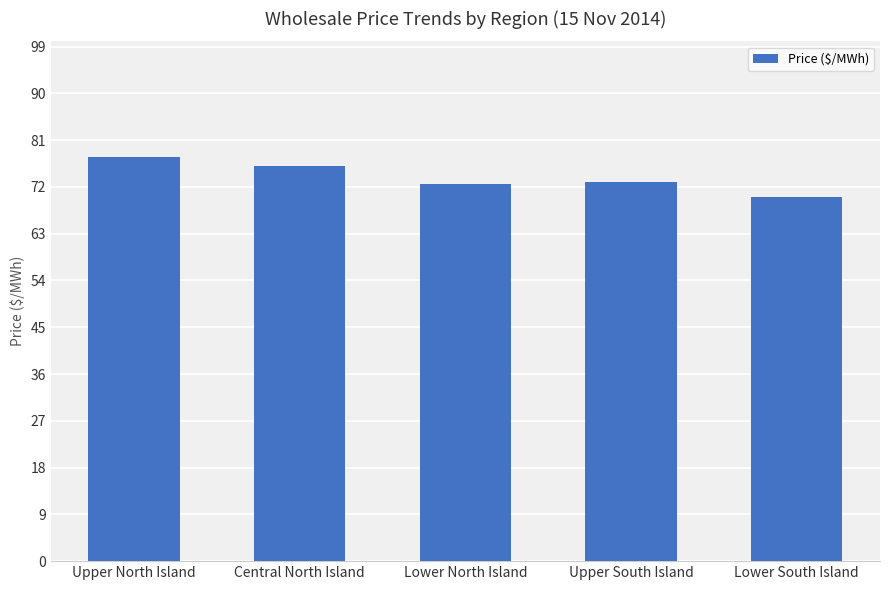

True or false: the data shows 107.0 at Lower South Island.

False